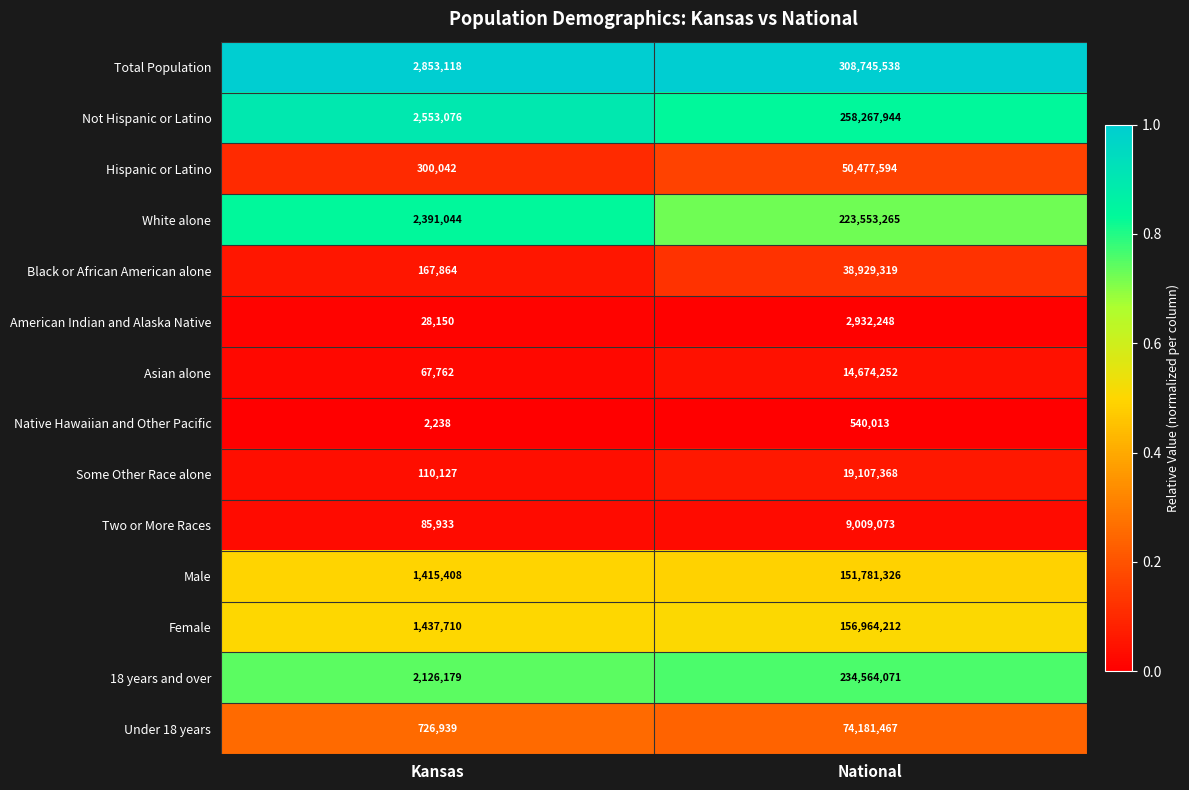

Reading right to left, list all the values displayed in this chart.

Total Population: National=308745538	Kansas=2853118
Not Hispanic or Latino: National=258267944	Kansas=2553076
Hispanic or Latino: National=50477594	Kansas=300042
White alone: National=223553265	Kansas=2391044
Black or African American alone: National=38929319	Kansas=167864
American Indian and Alaska Native: National=2932248	Kansas=28150
Asian alone: National=14674252	Kansas=67762
Native Hawaiian and Other Pacific: National=540013	Kansas=2238
Some Other Race alone: National=19107368	Kansas=110127
Two or More Races: National=9009073	Kansas=85933
Male: National=151781326	Kansas=1415408
Female: National=156964212	Kansas=1437710
18 years and over: National=234564071	Kansas=2126179
Under 18 years: National=74181467	Kansas=726939